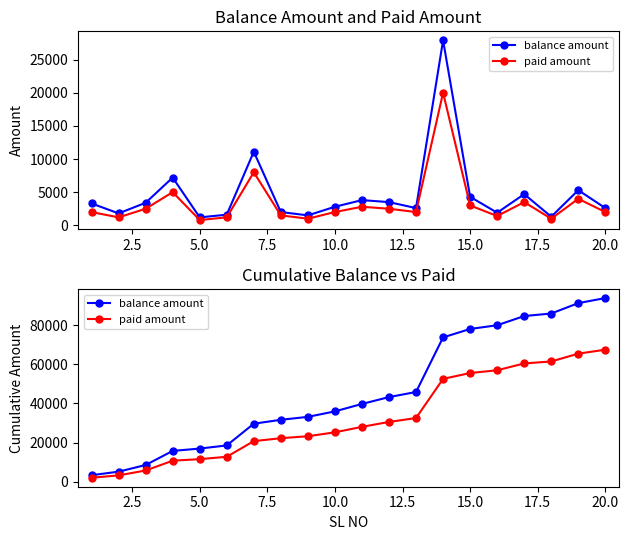

Between 7.5 and 12.5, which series saw the biggest shift?

balance amount